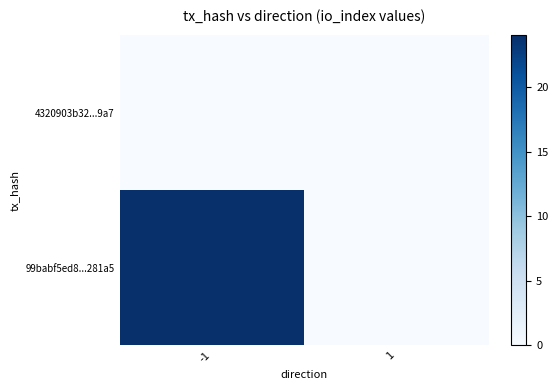

List the series in order of their peak value, highest first.

99babf5ed8...281a5, 4320903b32...9a7